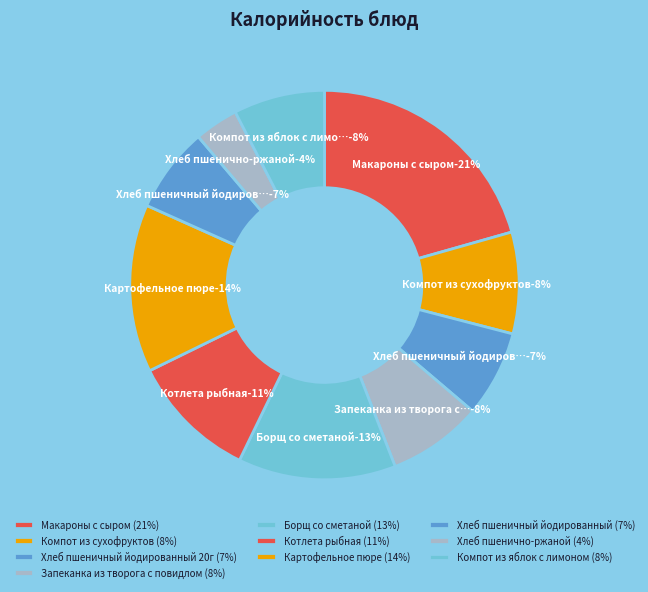

Does Хлеб пшенично-ржаной account for over 50% of the chart?

No